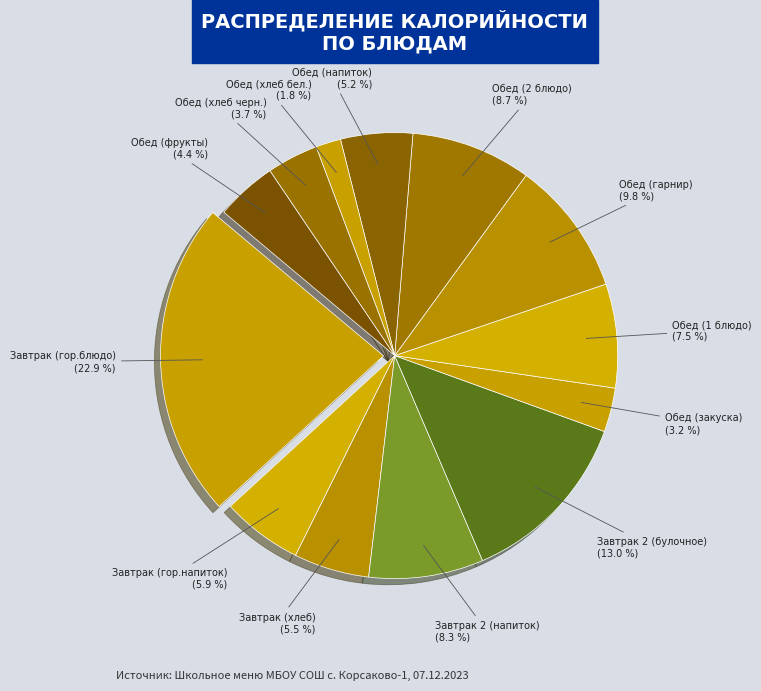

To the nearest percent, what portion does Обед (фрукты) represent?

4%